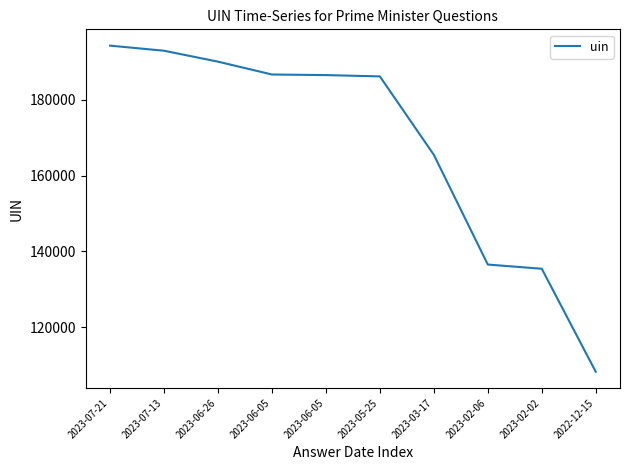

What is the change in value from 2023-06-05 to 2023-03-17?

-21035